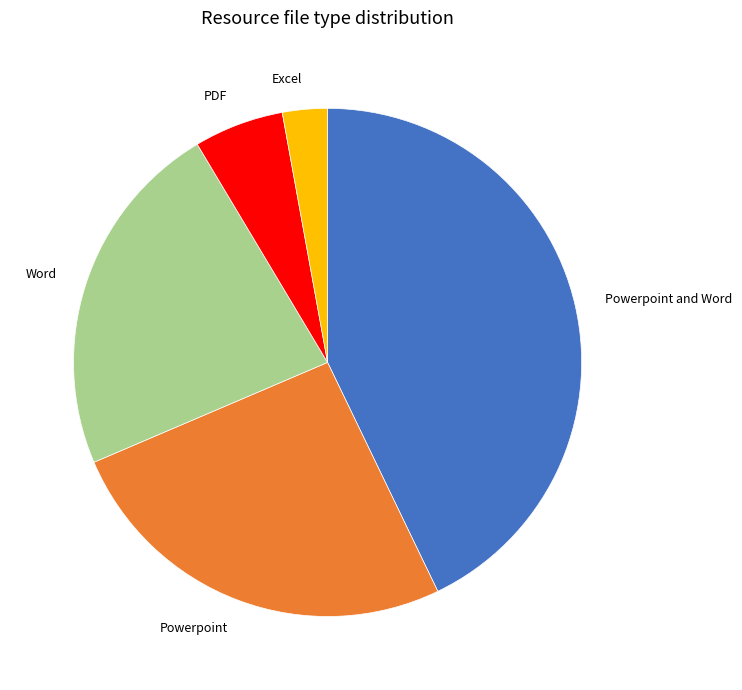

Which category has the smallest portion of the pie?

Excel